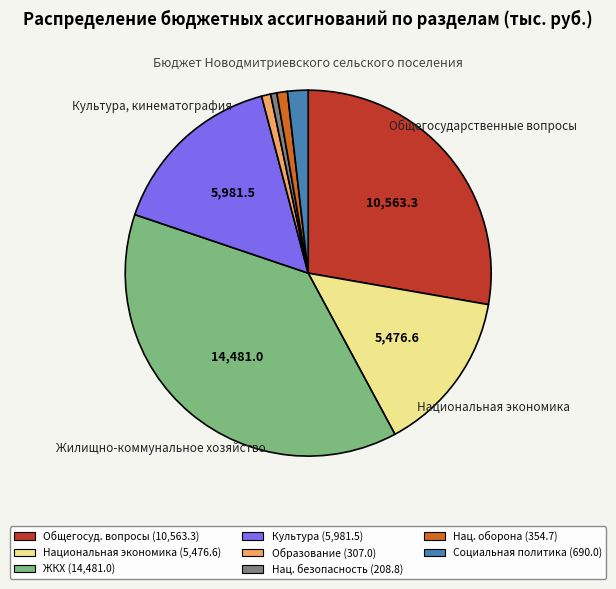

Is there any slice that represents more than half of the pie?

No